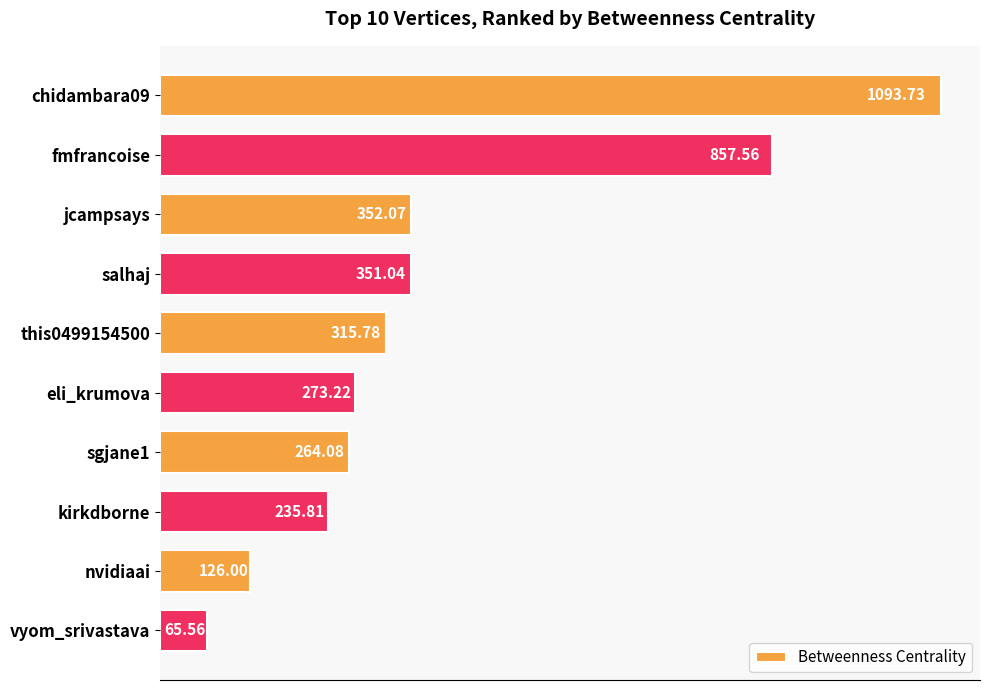

Are the bars horizontal?

Yes